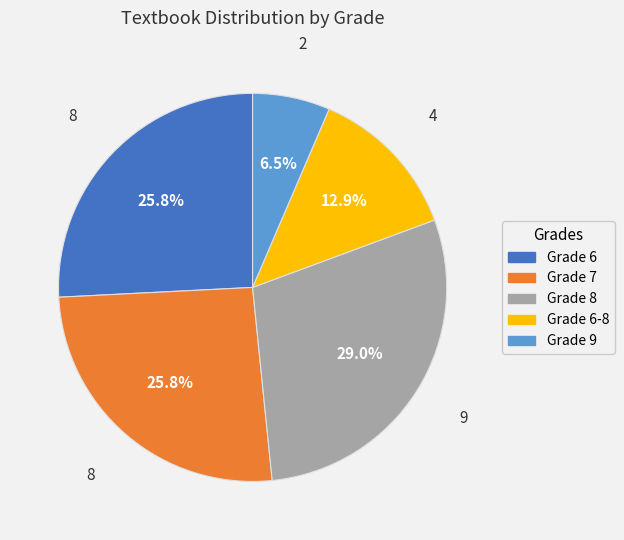

Is there any slice that represents more than half of the pie?

No